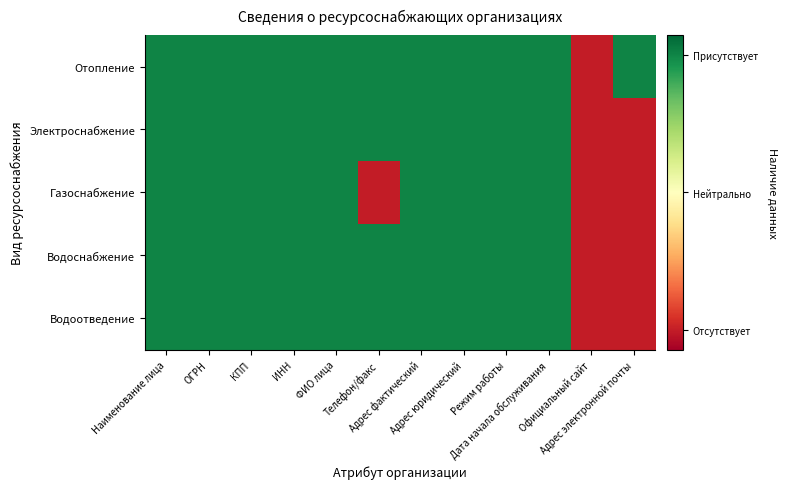

Count the number of data series in this chart.

5